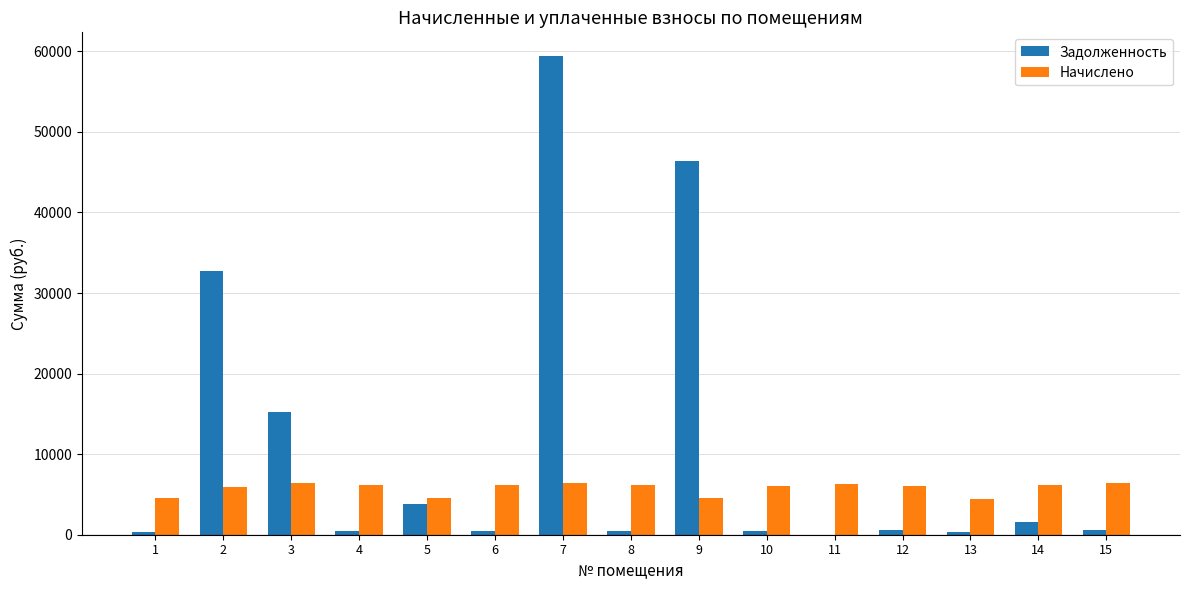

How many groups of bars are there?

15